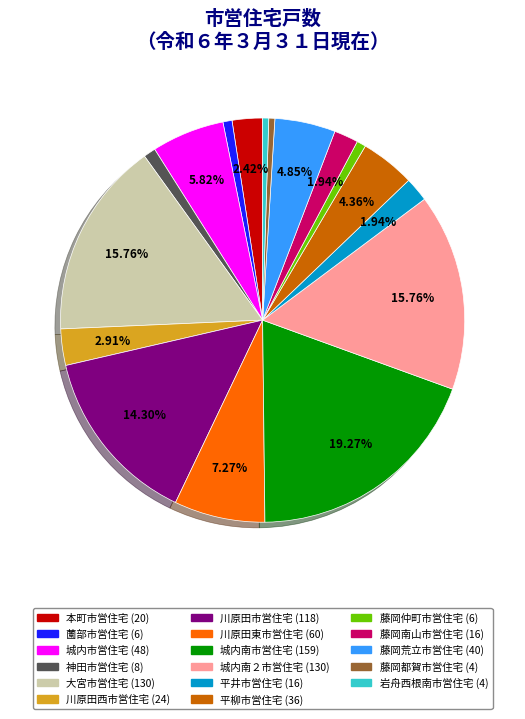

The 藤岡南山市営住宅 slice represents 2% of the pie. True or false?

True